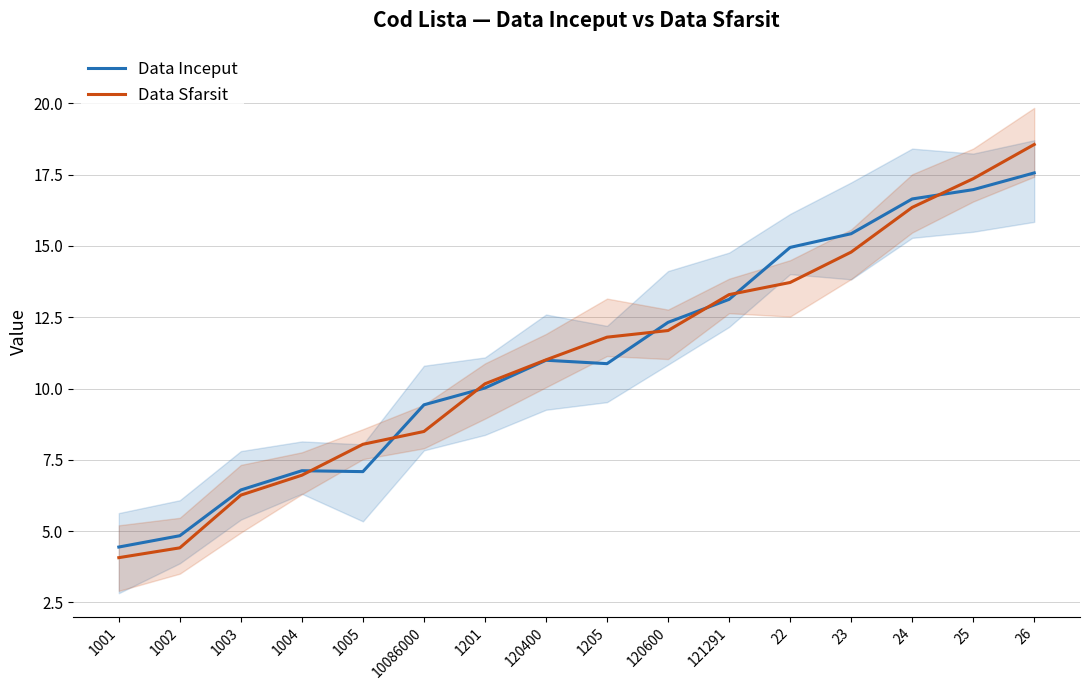

At which label does Data Inceput reach its minimum?

1001